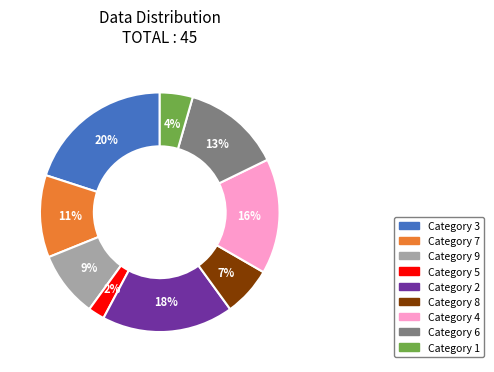

To the nearest percent, what is the average slice percentage?

11%